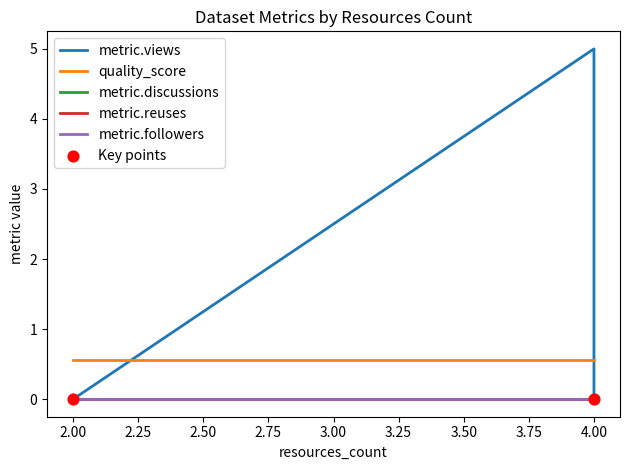

Which series has the largest total across all categories?

metric.views